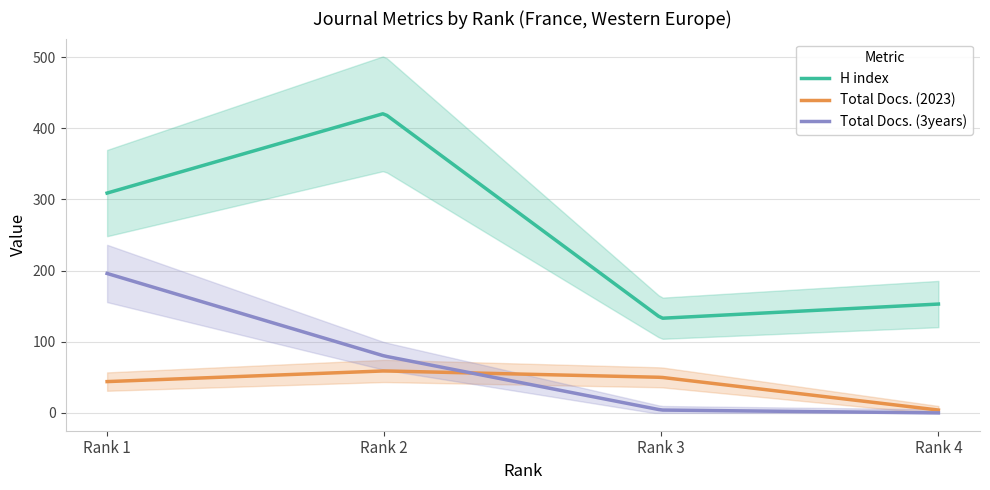

What is the difference between the second highest and second lowest values in the Total Docs. (3years) series?

194.2